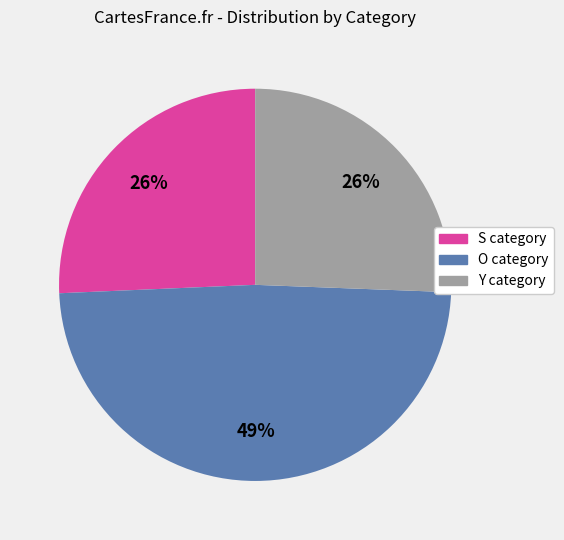

Is there a majority slice in this chart?

No